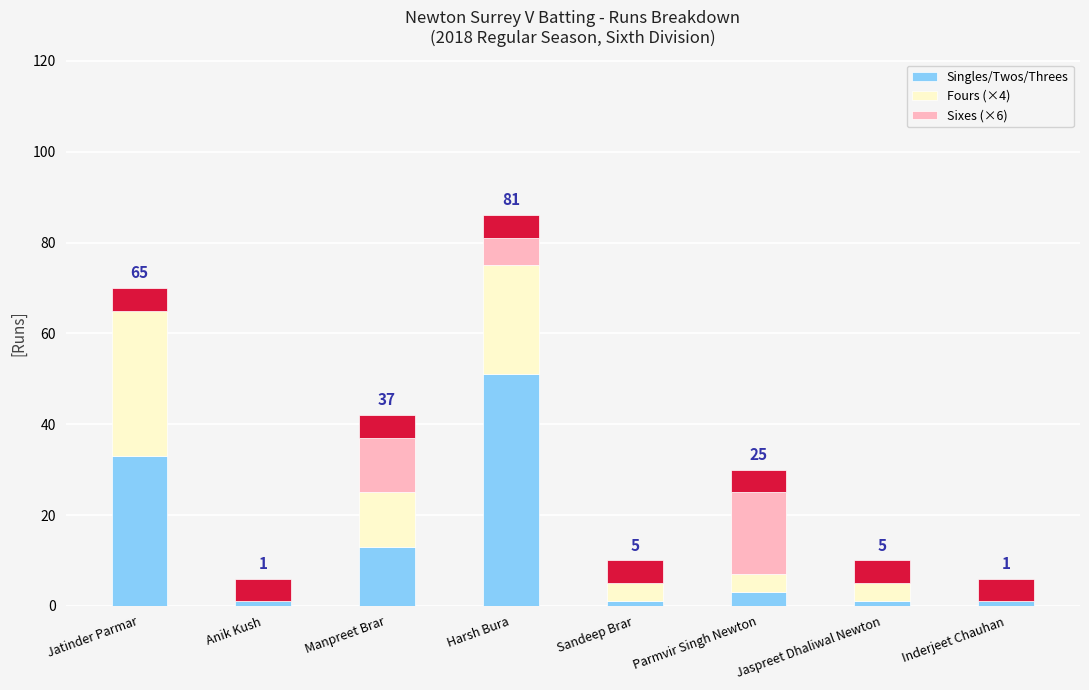

Reading left to right, what are all the values shown in this chart?

Singles/Twos/Threes: Jatinder Parmar=33	Anik Kush=1	Manpreet Brar=13	Harsh Bura=51	Sandeep Brar=1	Parmvir Singh Newton=3	Jaspreet Dhaliwal Newton=1	Inderjeet Chauhan=1
Fours (×4): Jatinder Parmar=32	Anik Kush=0	Manpreet Brar=12	Harsh Bura=24	Sandeep Brar=4	Parmvir Singh Newton=4	Jaspreet Dhaliwal Newton=4	Inderjeet Chauhan=0
Sixes (×6): Jatinder Parmar=0	Anik Kush=0	Manpreet Brar=12	Harsh Bura=6	Sandeep Brar=0	Parmvir Singh Newton=18	Jaspreet Dhaliwal Newton=0	Inderjeet Chauhan=0